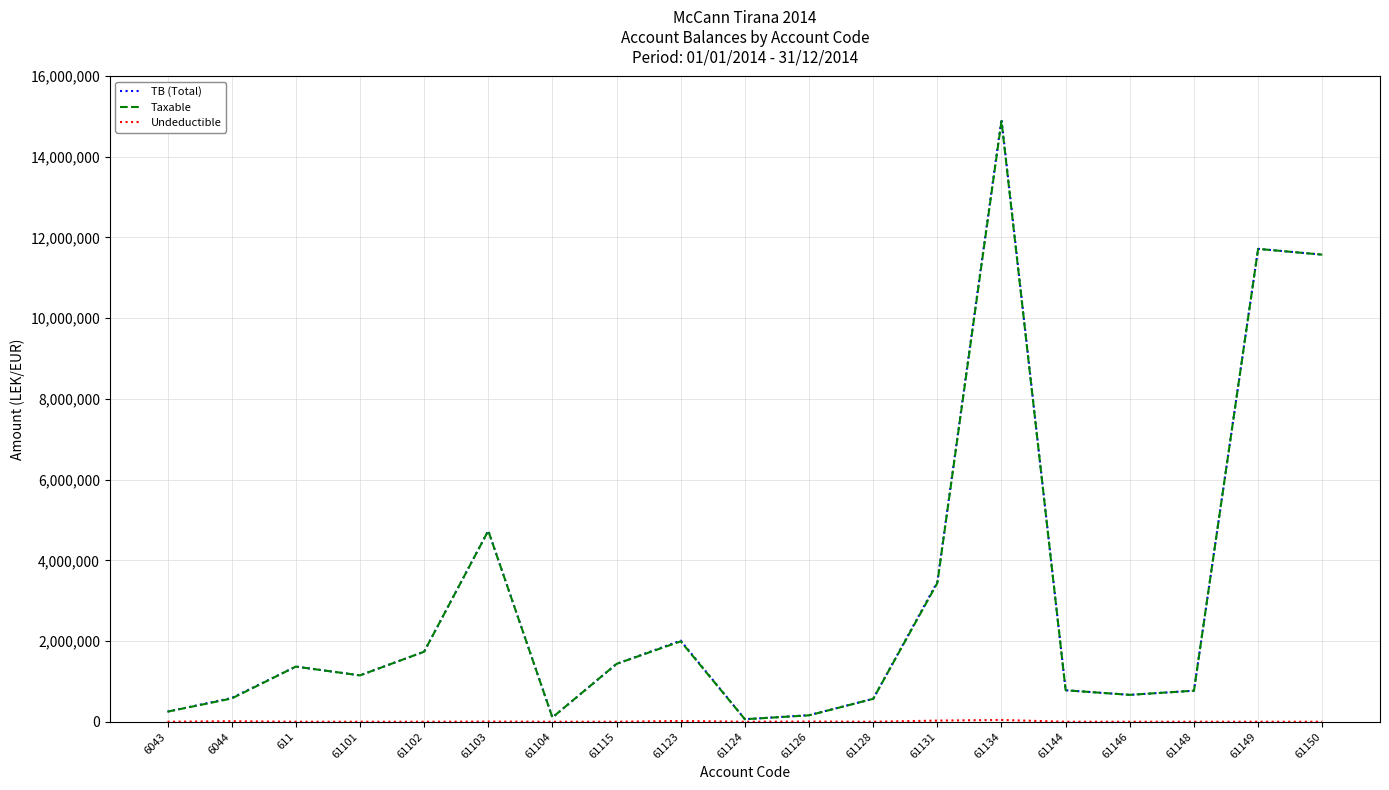

At which category does the chart reach its peak across all series?

61134